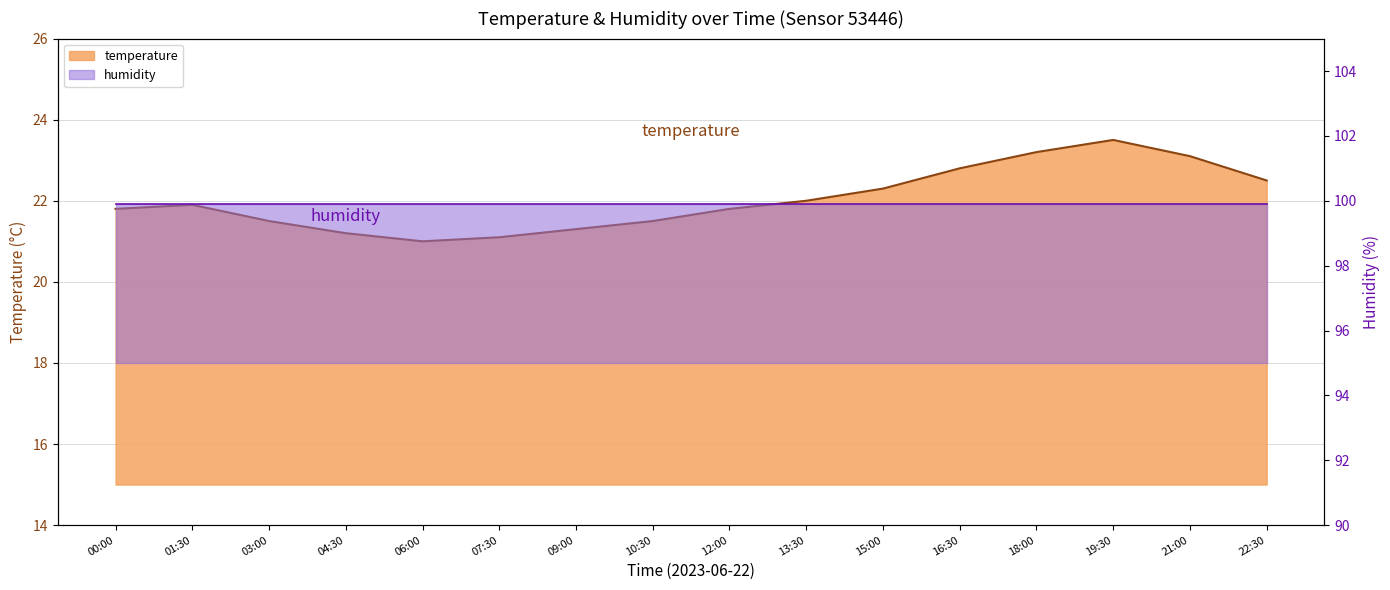

Rank the categories by value from highest to lowest.

19:30, 18:00, 21:00, 16:30, 22:30, 15:00, 13:30, 01:30, 00:00, 12:00, 03:00, 10:30, 09:00, 04:30, 07:30, 06:00